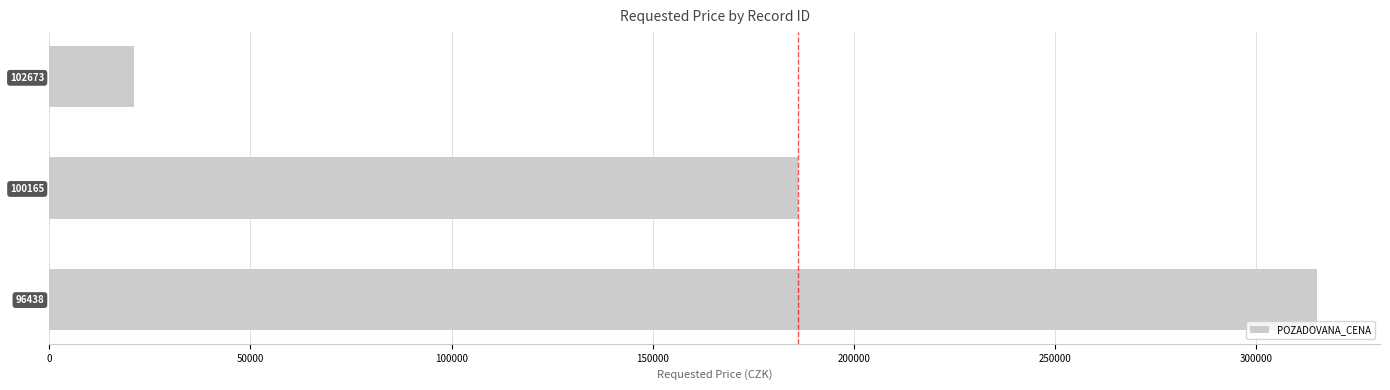

Rank the categories by value from highest to lowest.

96438, 100165, 102673